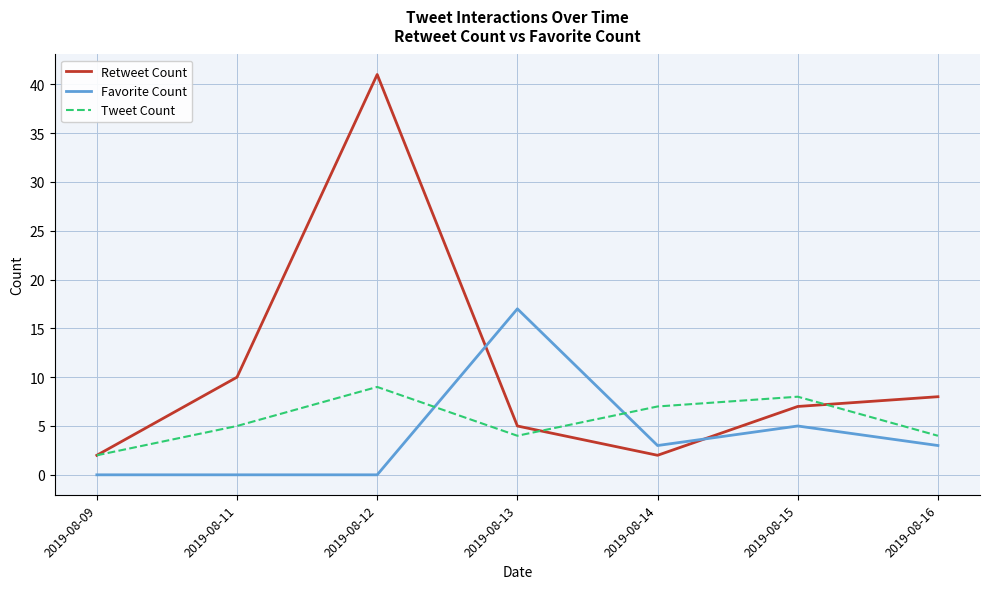

Which series has the largest range (max minus min)?

Retweet Count